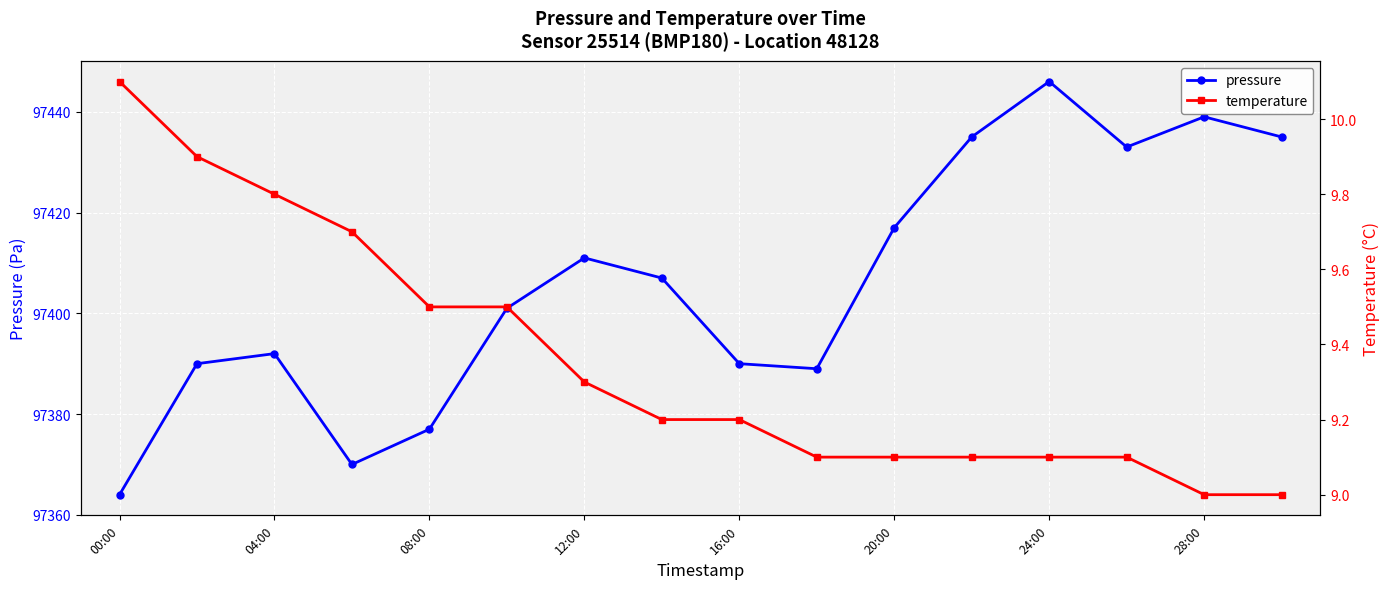

How many interior local valleys does the pressure series have?

3